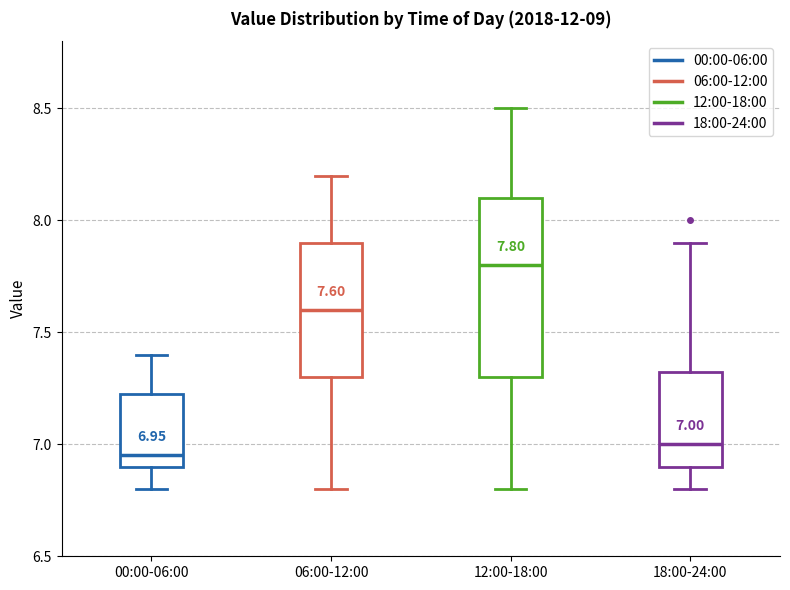

Comparing the boxes themselves (not the whiskers), which one is the tallest?

12:00-18:00